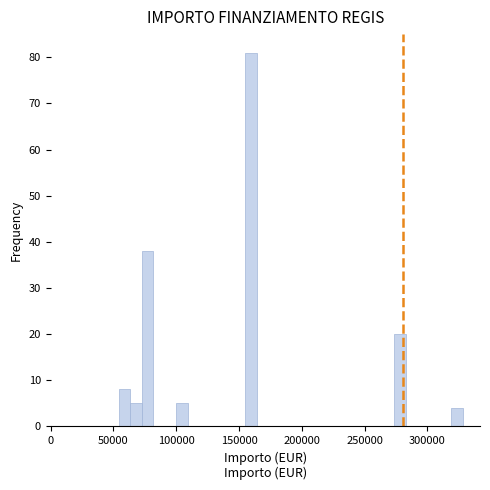

Around what value on the x-axis is the tallest bar? Give the approximate position of its centre, as read against the axis.

160000